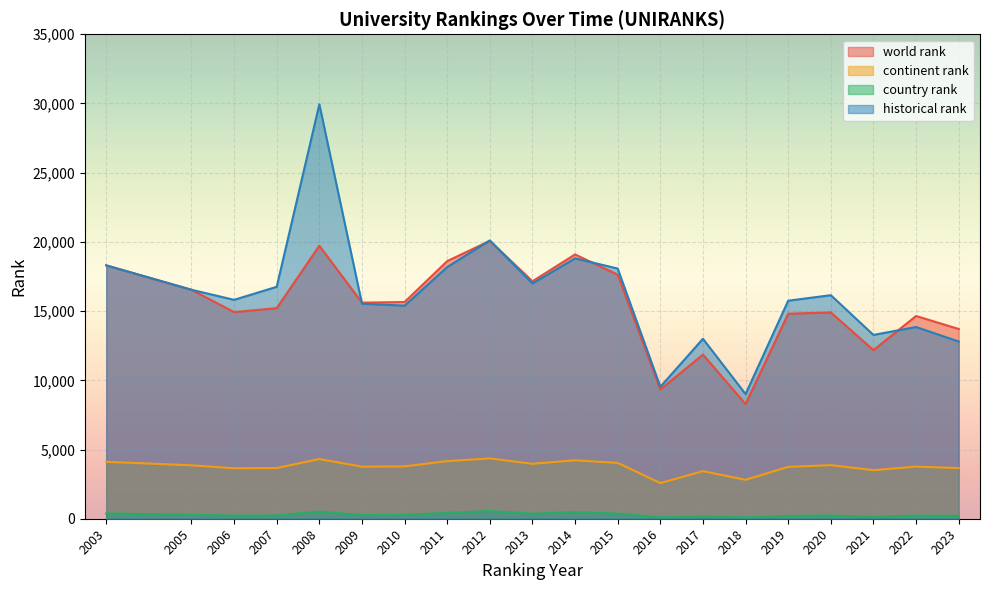

What is the value of the country rank point at the 12th from the left?

367